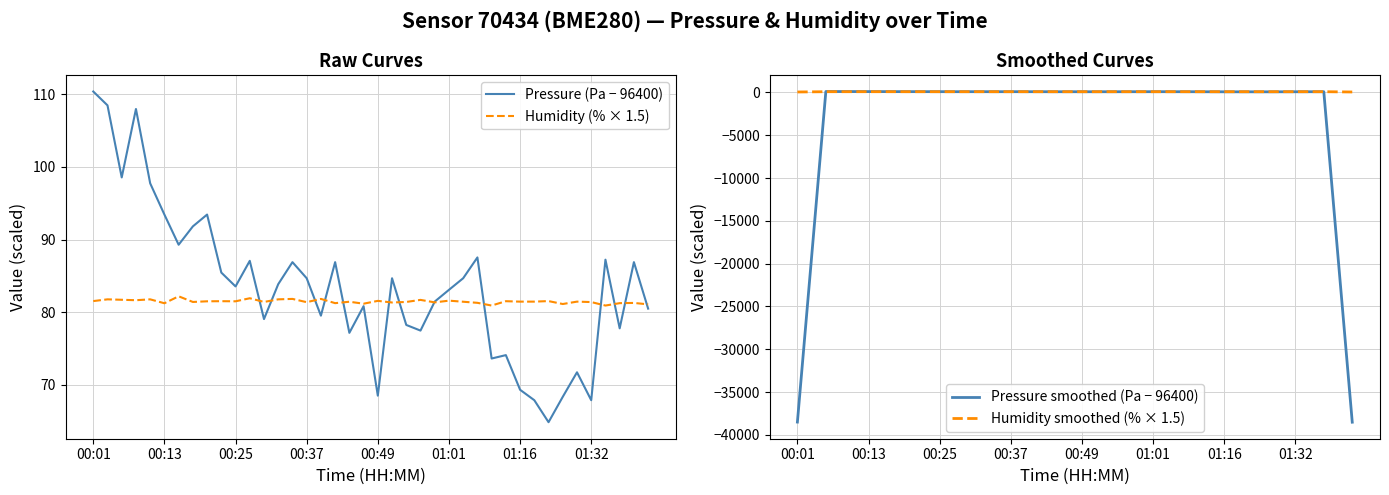

Is it true that Humidity (% × 1.5) equals 21.1 at 01:32?

False